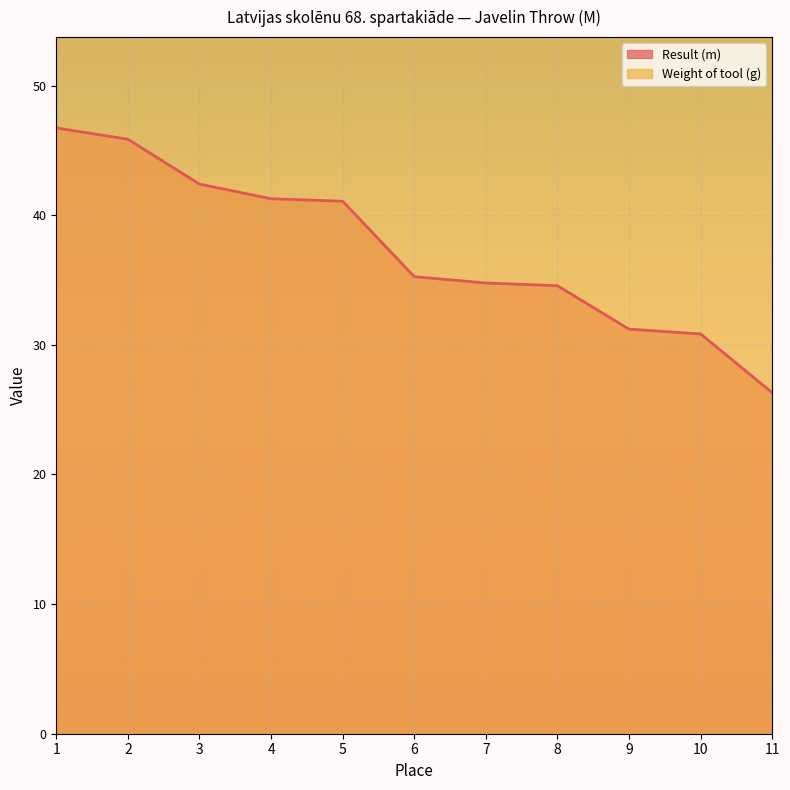

At which label is the value closest to 36?

6